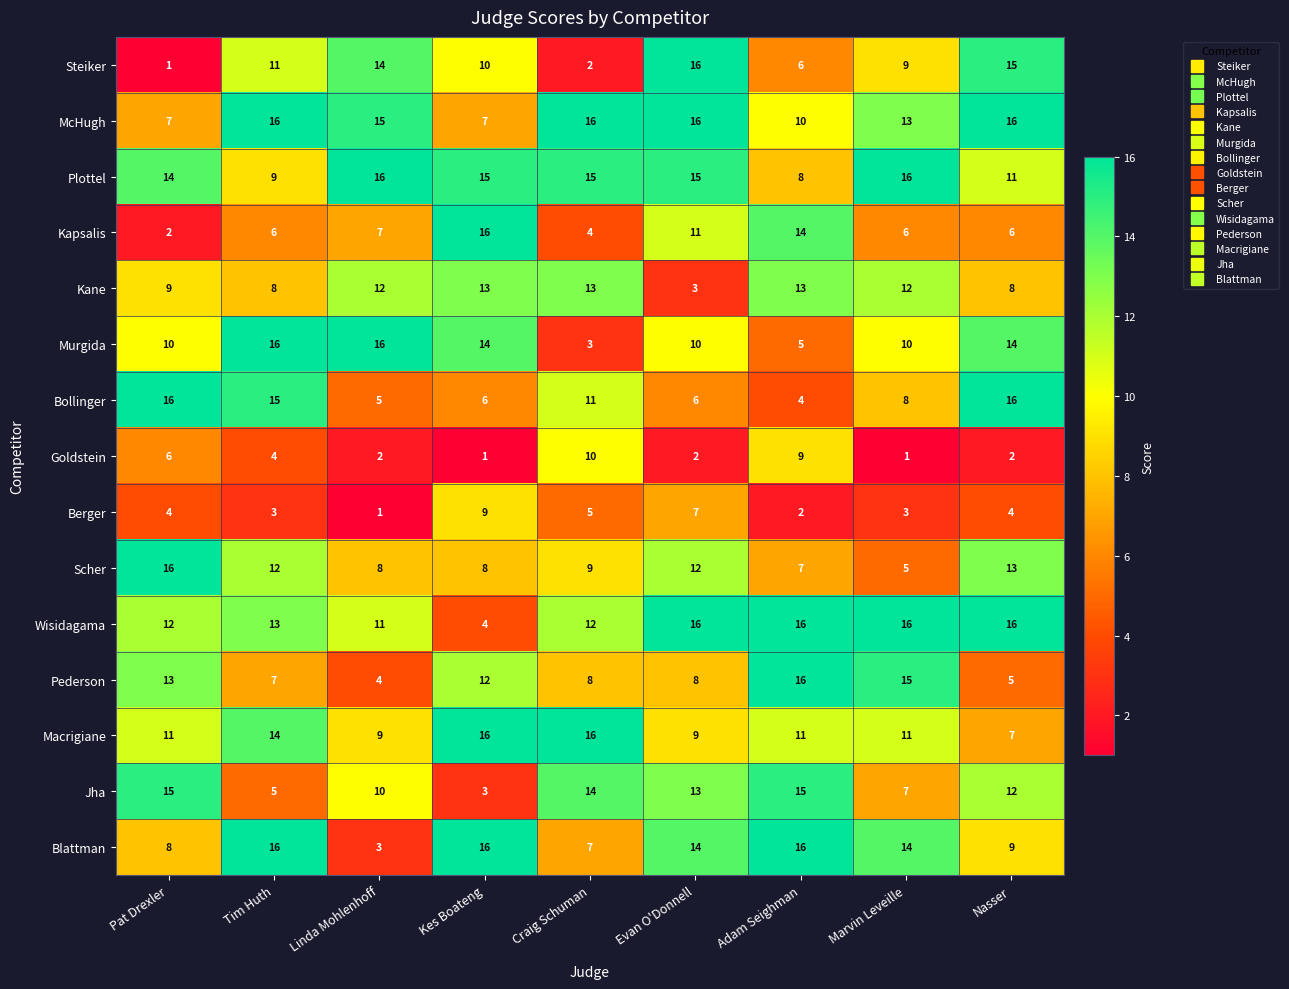

True or false: Jha has a value of 15 at Pat Drexler.

True